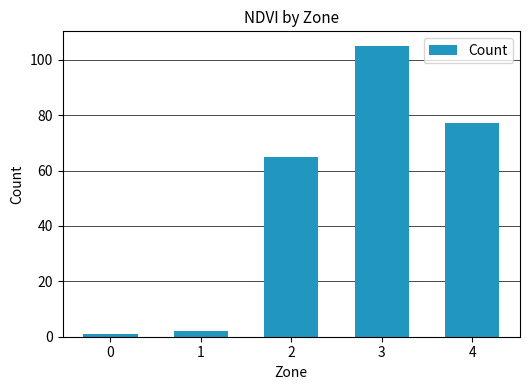

What is the sum of the values at 2 and 0?

66